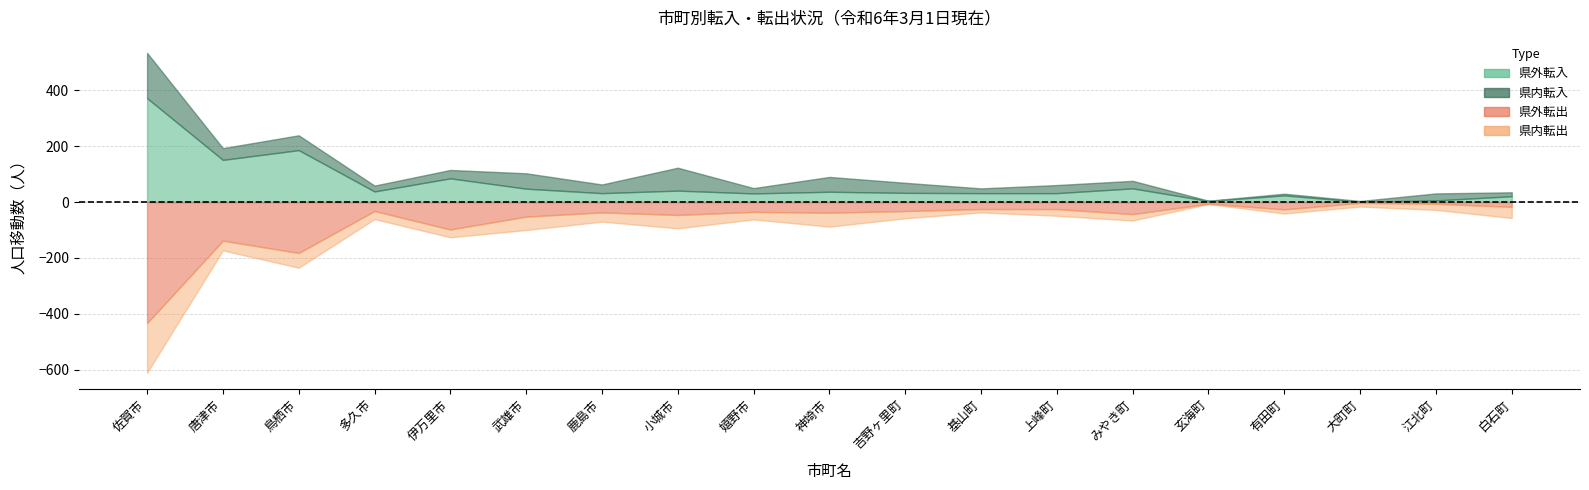

What is the label of the 2nd point from the left?

唐津市